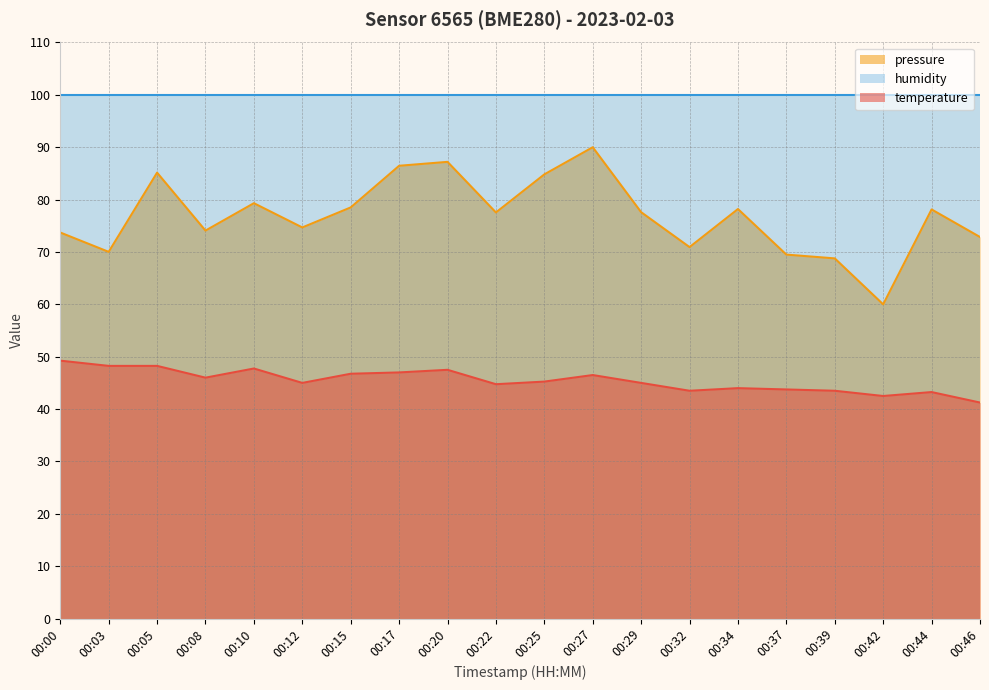

At how many categories does at least one series exceed 54?

20